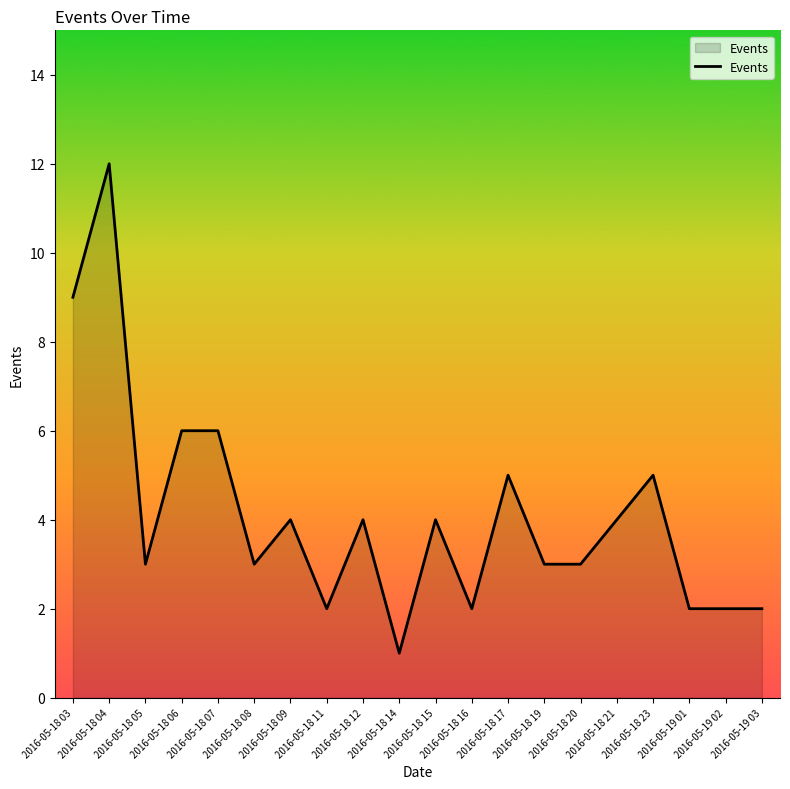

What is the sum of all values?

82